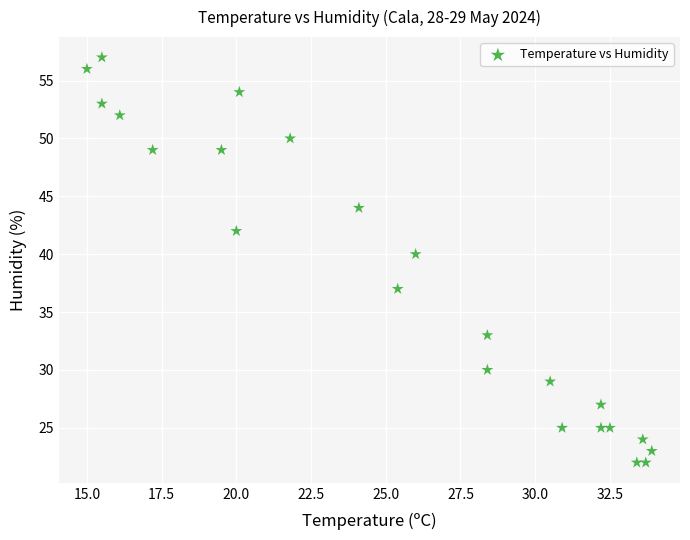

What Y value in the scatter plot is closest to 39?

40